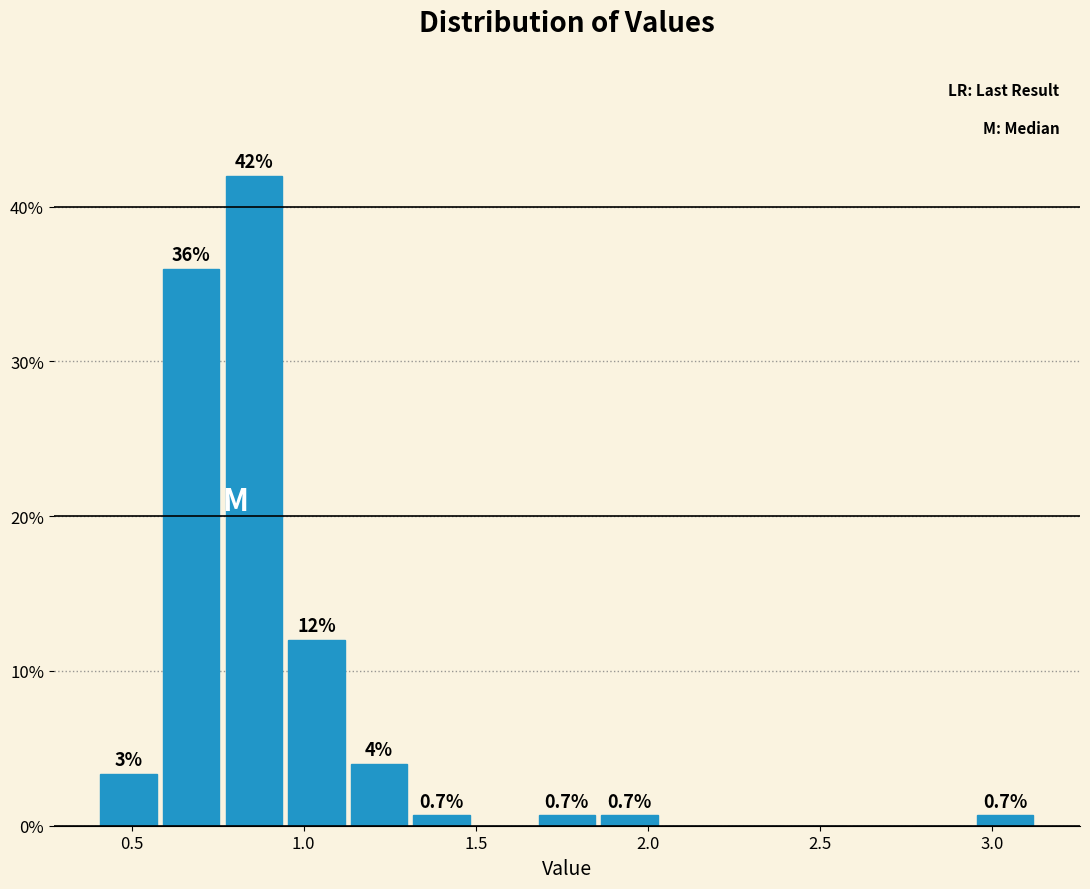

Read against the x-axis, roughly where is the centre of the tallest bar?

0.85